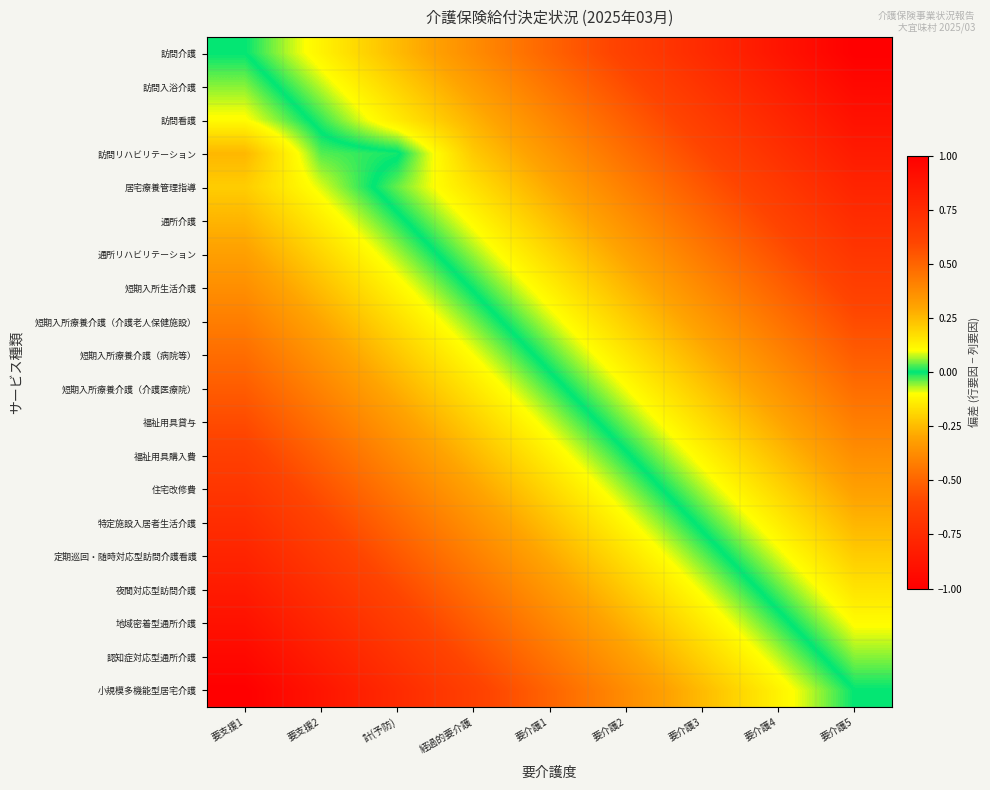

What is the total value across all series at 計(予防)?

5.1